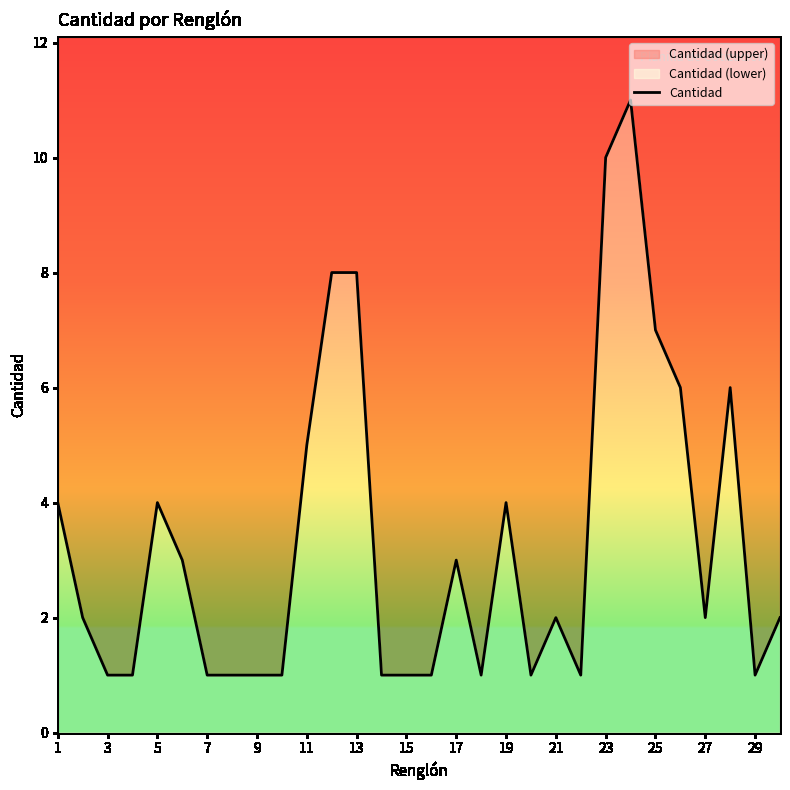

How many data points does each series have?

30